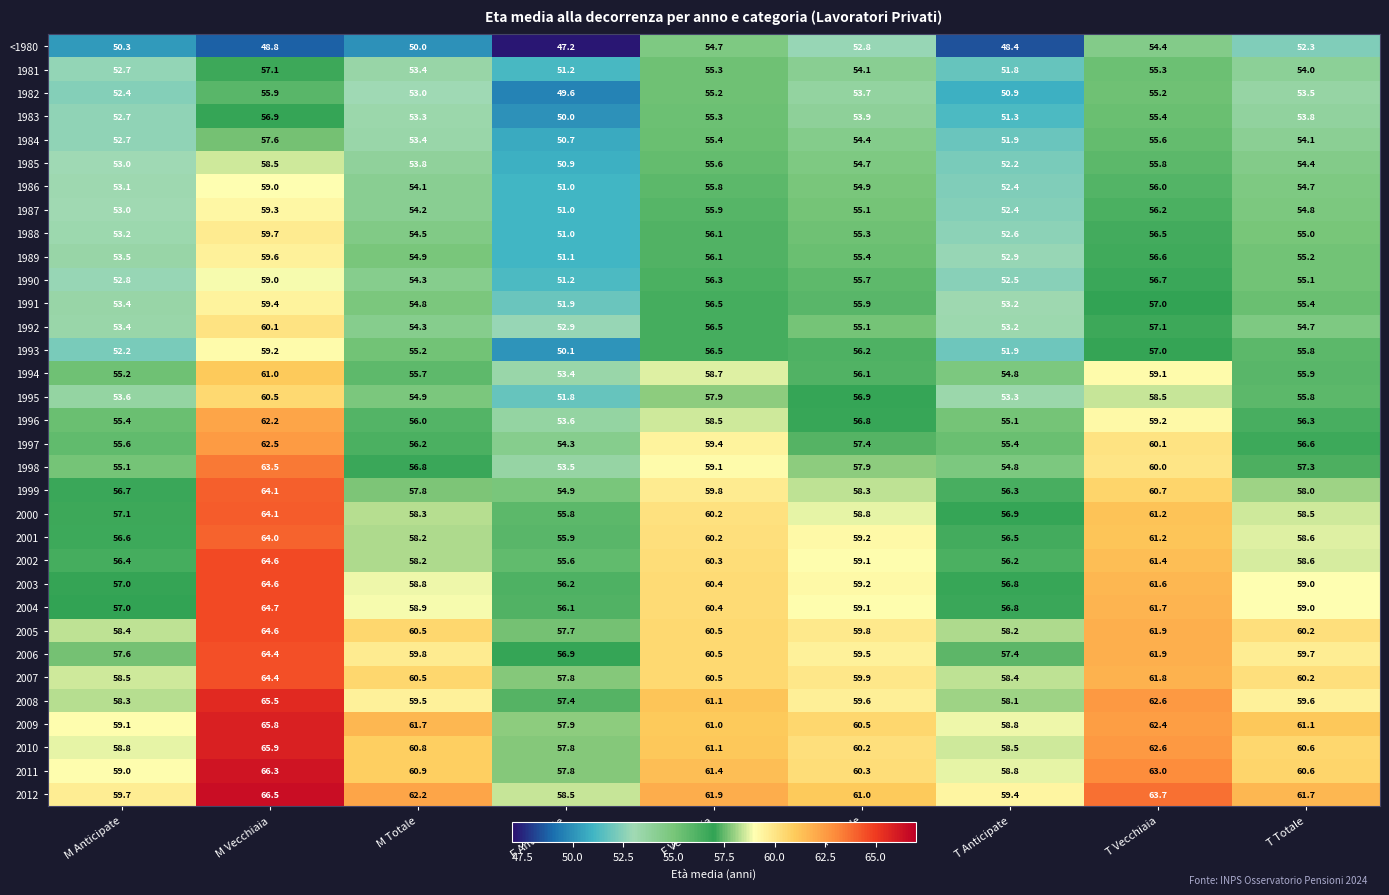

Where is 2002 nearest to the value 60?

F Vecchiaia